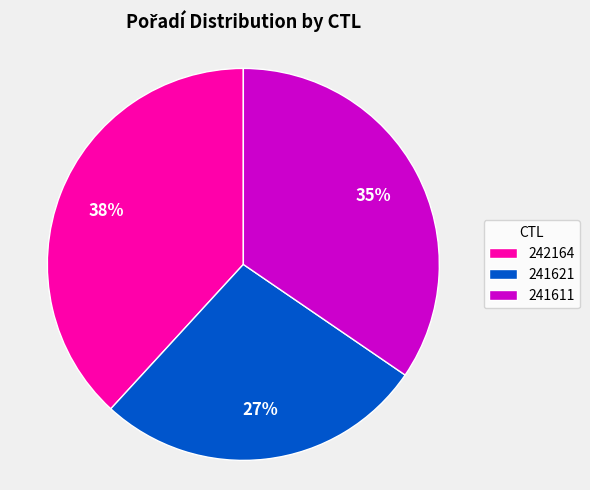

How many slices are in this pie chart?

3